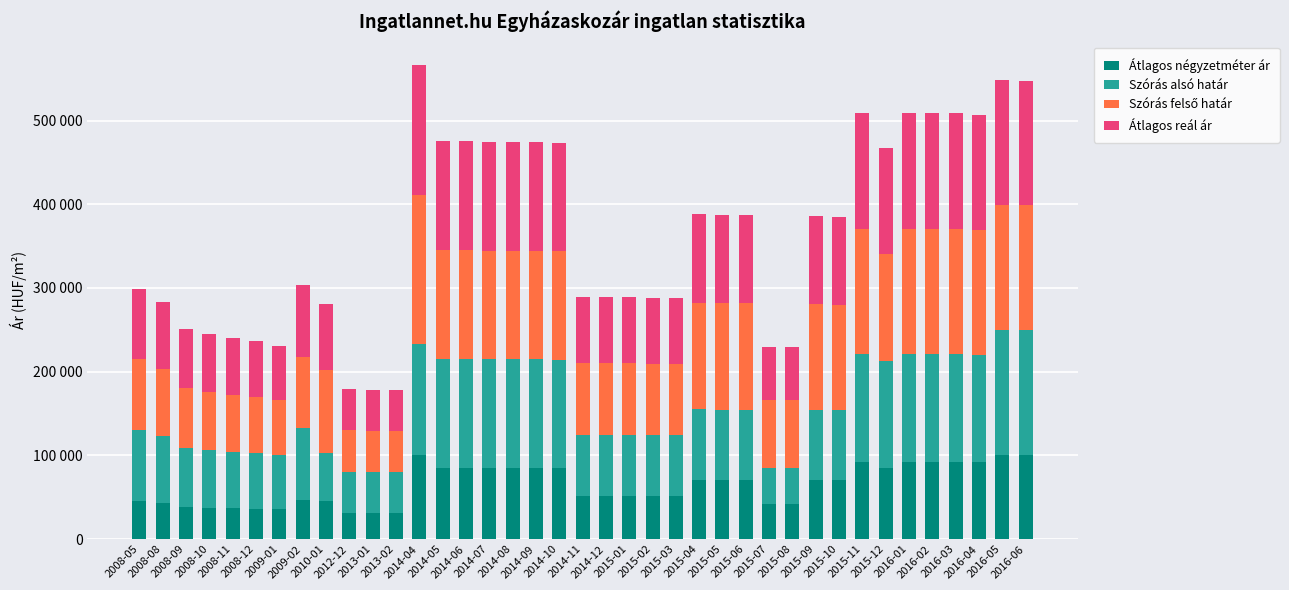

The value of Átlagos reál ár at 2008-10 is 69338. True or false?

True